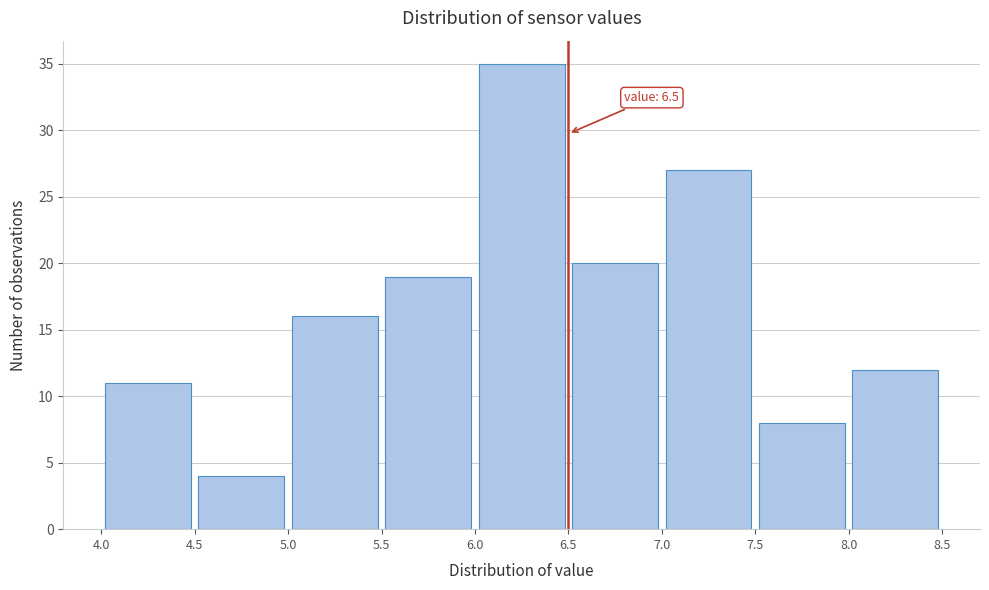

Which range on the x-axis has the tallest bar?

6.0 to 6.5